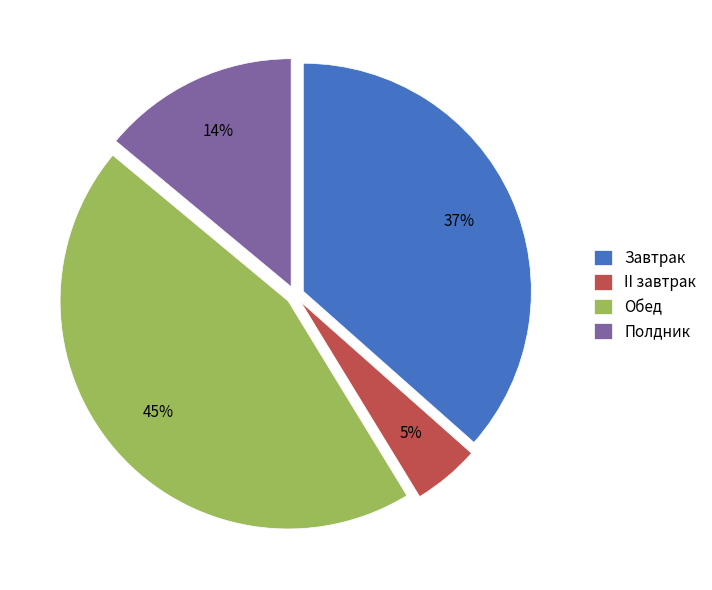

Is the sum of Завтрак and Полдник greater than half?

Yes